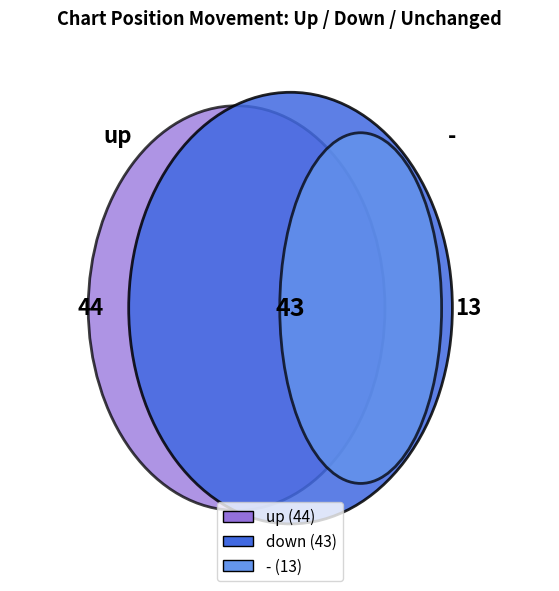

Combined, do up and - account for over 50%?

Yes